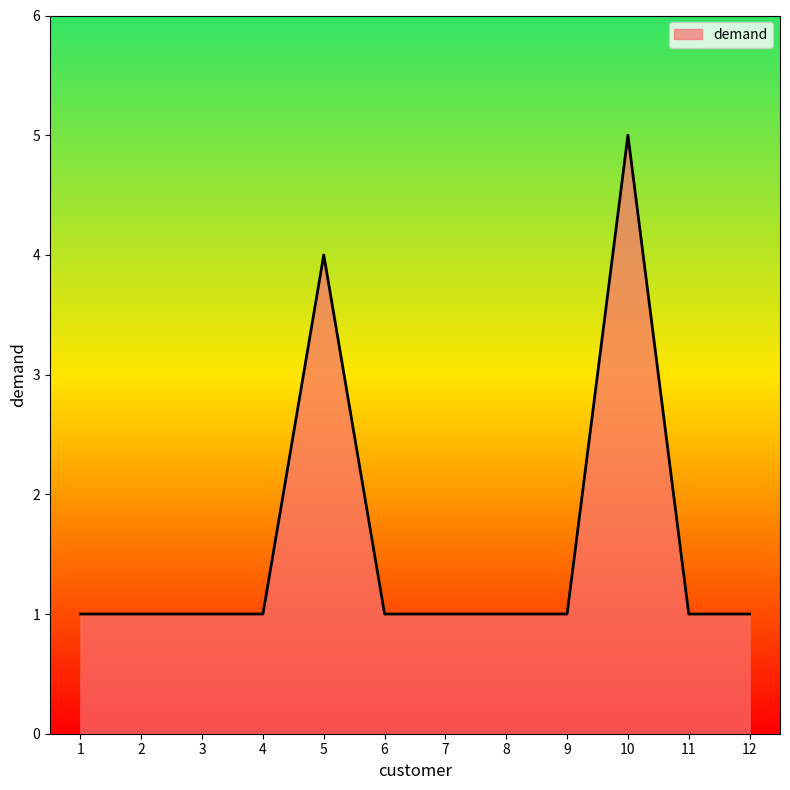

What is the ratio of the value at 8 to the value at 7?

1.0